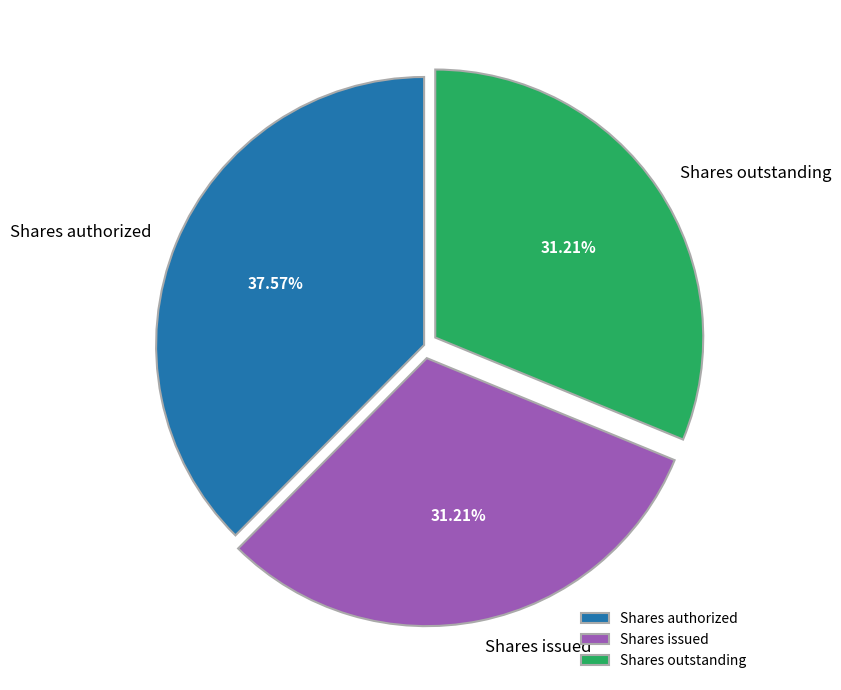

Which slice is the largest?

Shares authorized